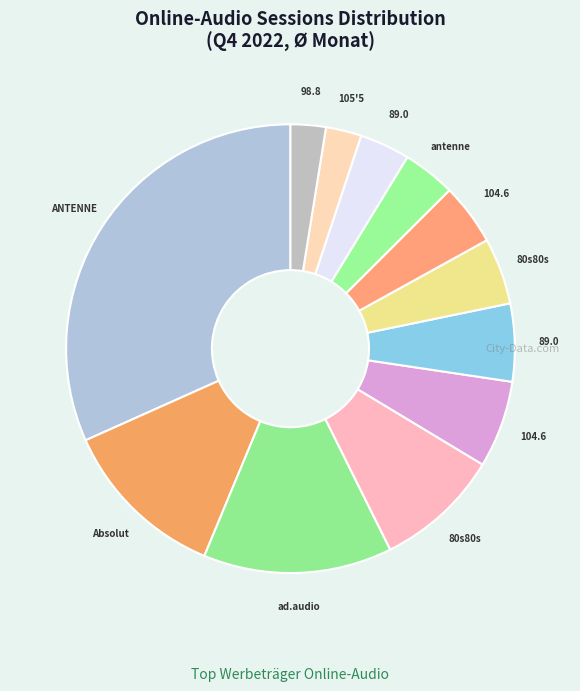

Which slice is the largest?

ANTENNE BAYERN